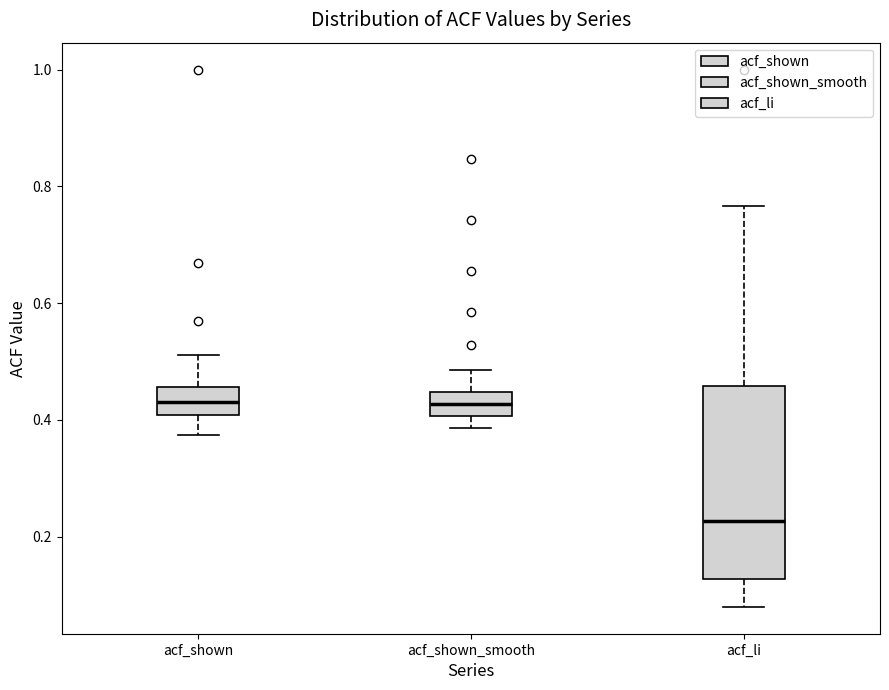

Where is the lower edge of the box for acf_shown_smooth on the y-axis? The values are not printed on the chart, so give them approximately, as read against the axis.

0.40